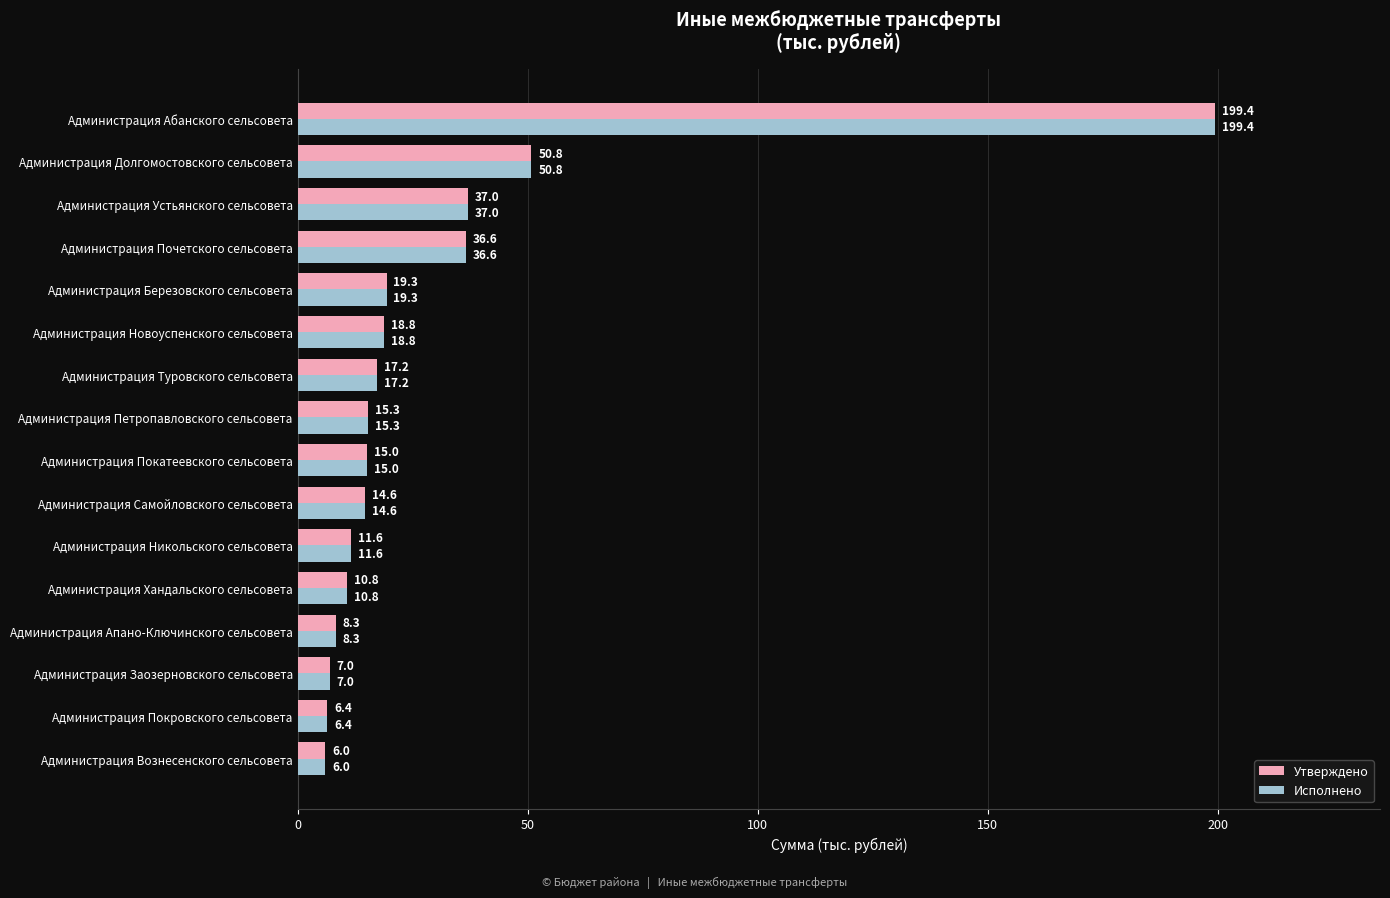

What is the minimum value shown in the chart?

6.0